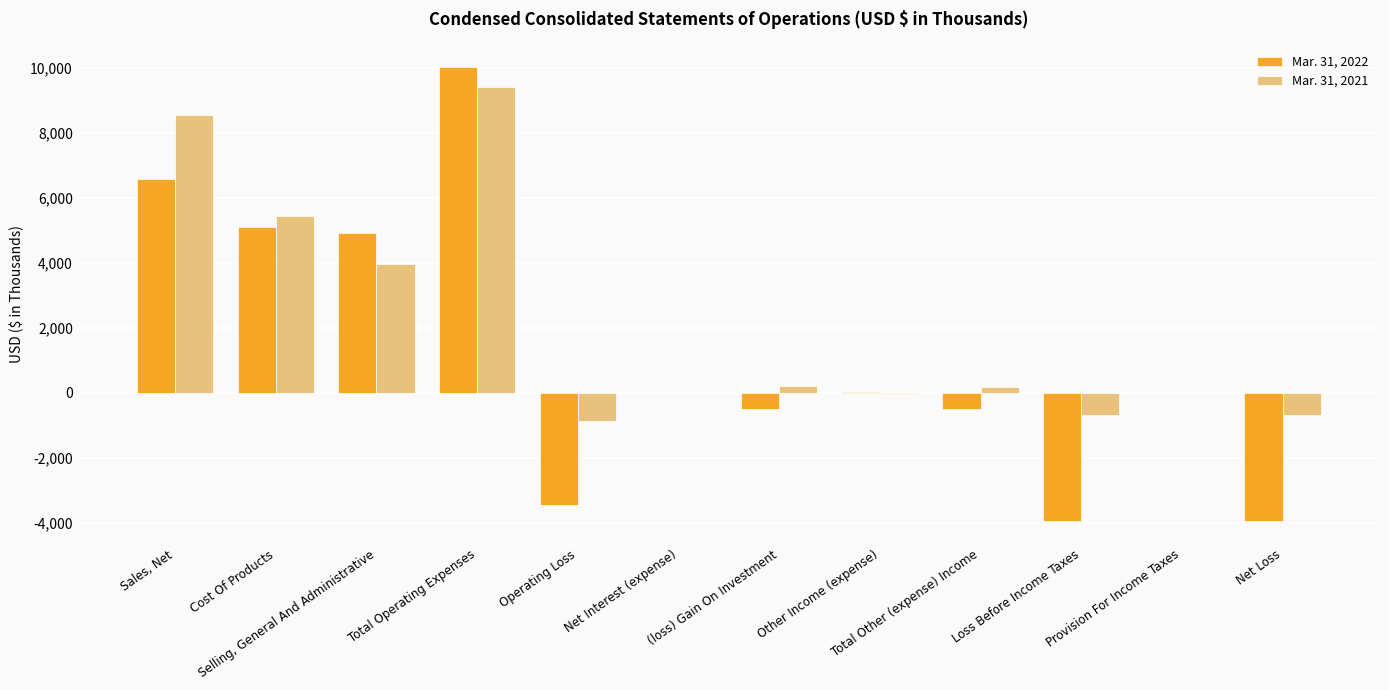

What is the maximum value for Mar. 31, 2021?

9417